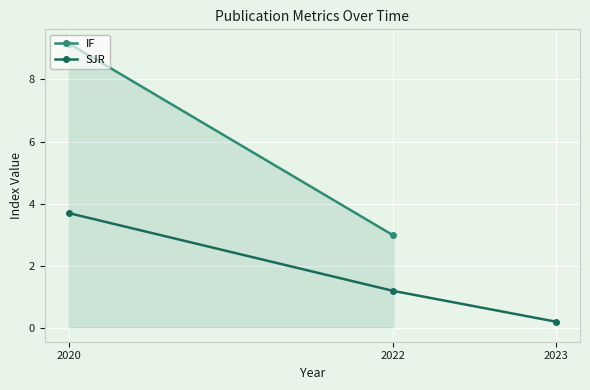

The value of SJR at 2020 is 3.7. True or false?

True